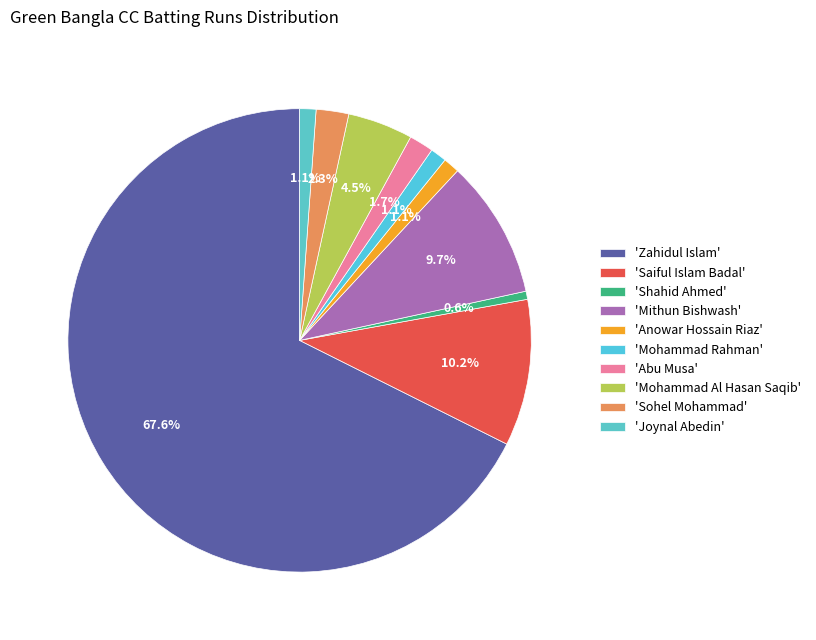

How many slices are in this pie chart?

10